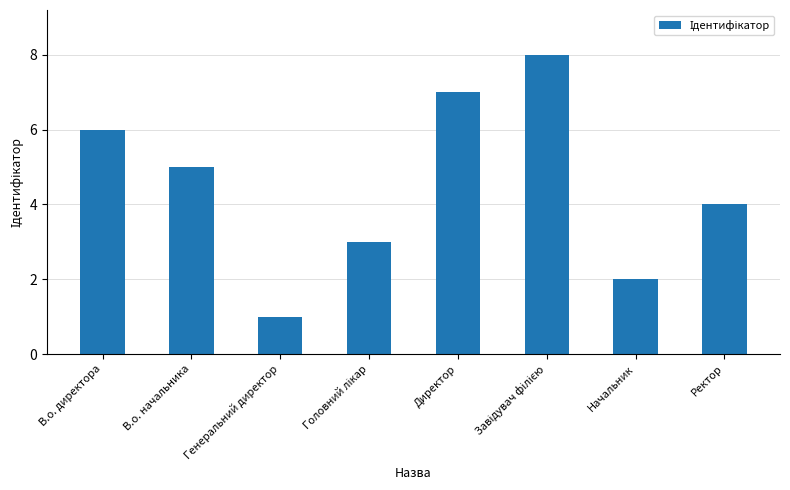

What is the label of the 2nd bar from the right?

Начальник